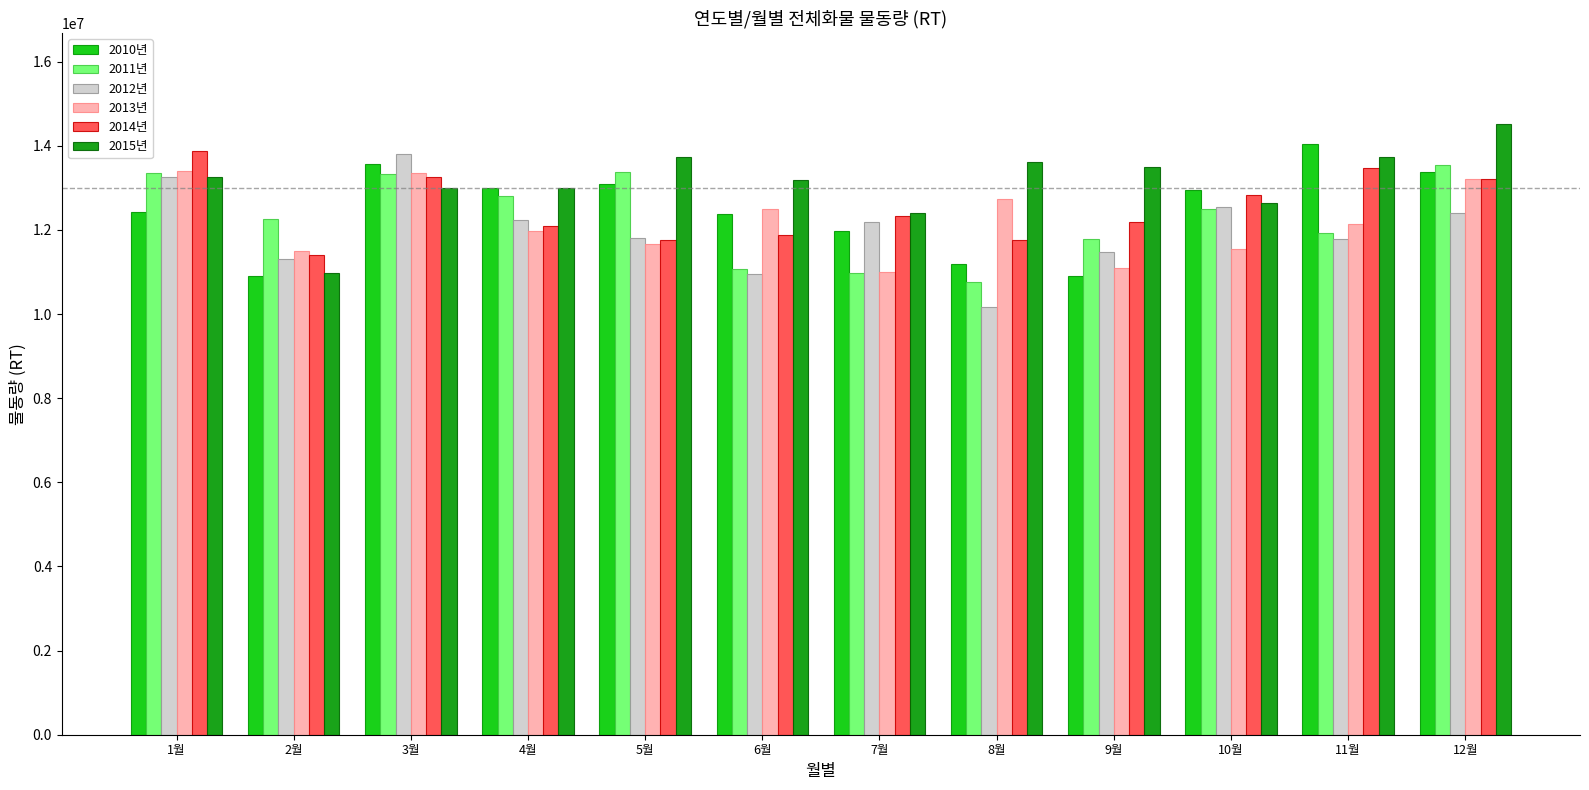

Is it true that 2011년 equals 13349669 at 1월?

True